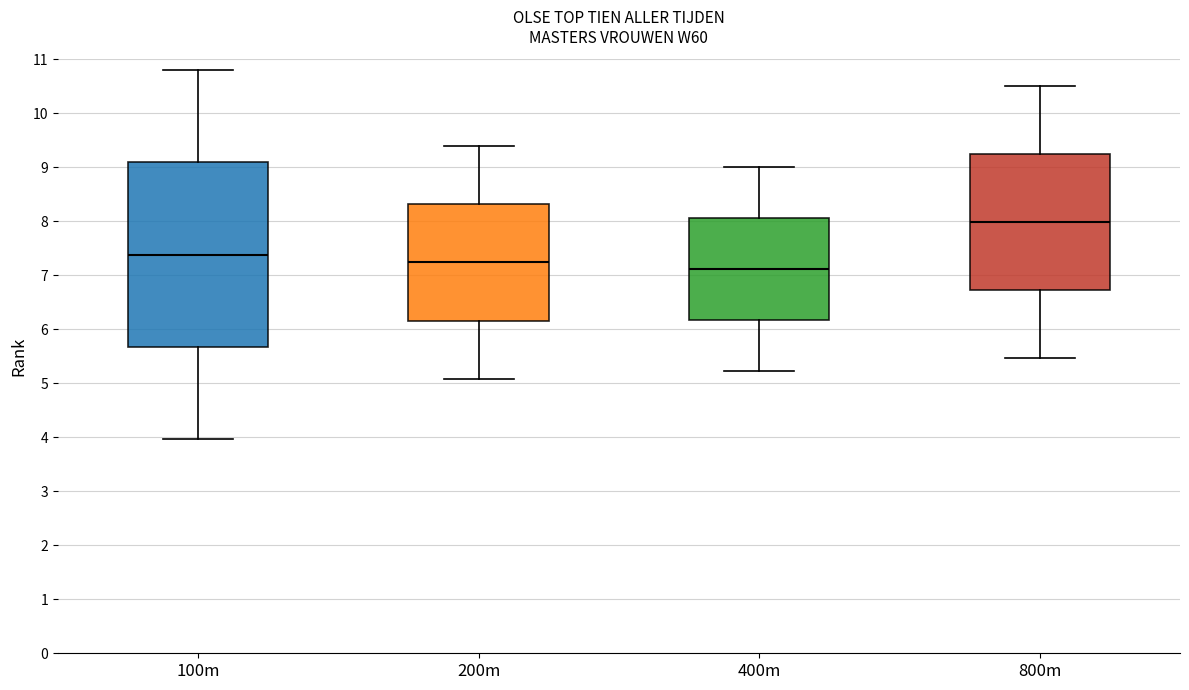

Where is the upper edge of the box for 100m on the y-axis? The values are not printed on the chart, so give them approximately, as read against the axis.

9.1